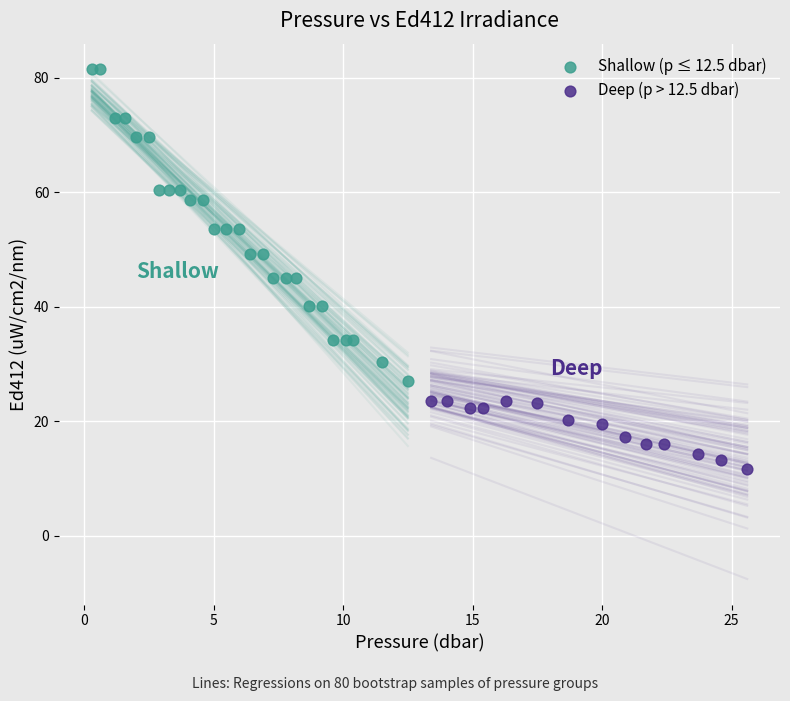

Which series has the largest Y range (max minus min)?

Shallow (p ≤ 12.5 dbar)